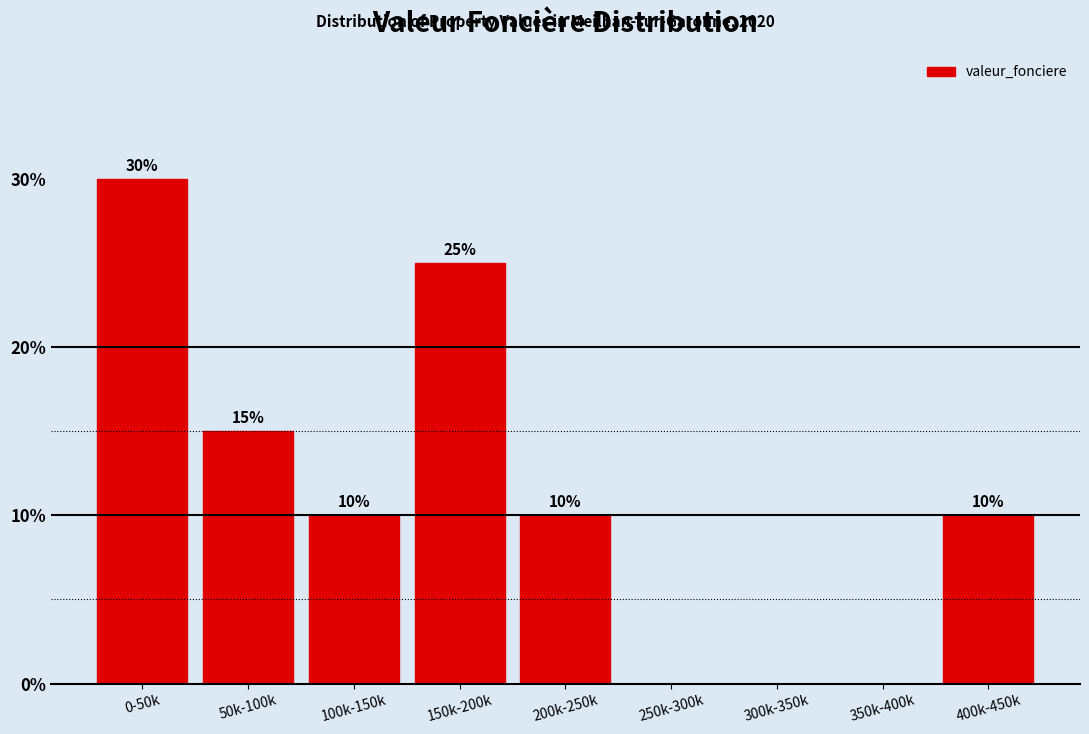

Reading right to left, transcribe all the data shown in this chart.

400k-450k=10	350k-400k=0	300k-350k=0	250k-300k=0	200k-250k=10	150k-200k=25	100k-150k=10	50k-100k=15	0-50k=30